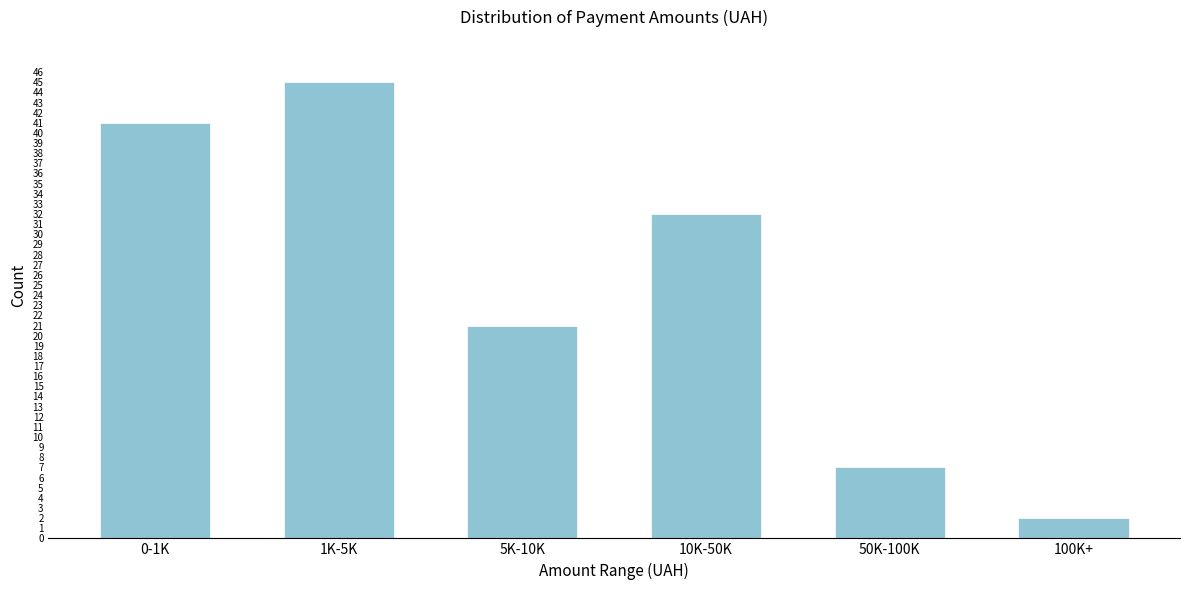

Reading left to right, what are all the values shown in this chart?

41	45	21	32	7	2